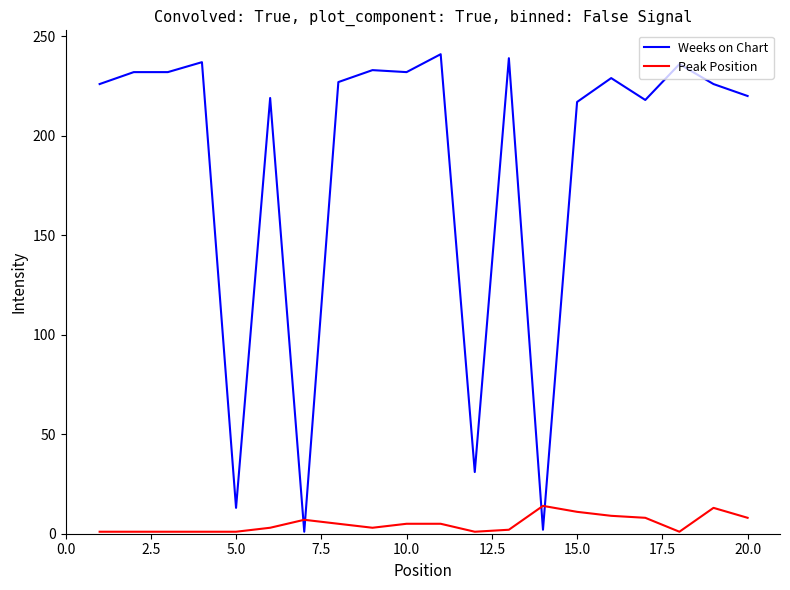

Rank the series by their average value, from highest to lowest.

Weeks on Chart, Peak Position